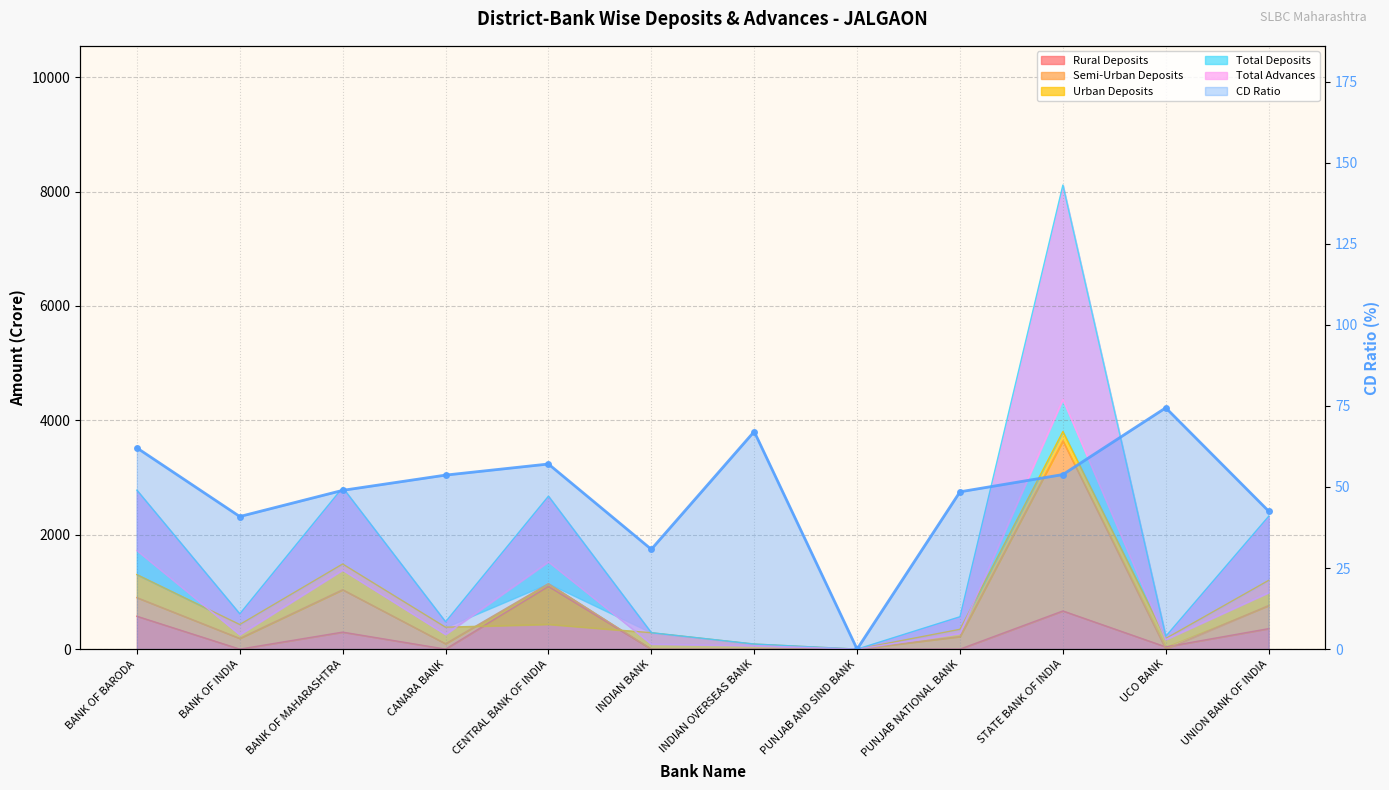

What is the value of the 10th point from the left?

53.8